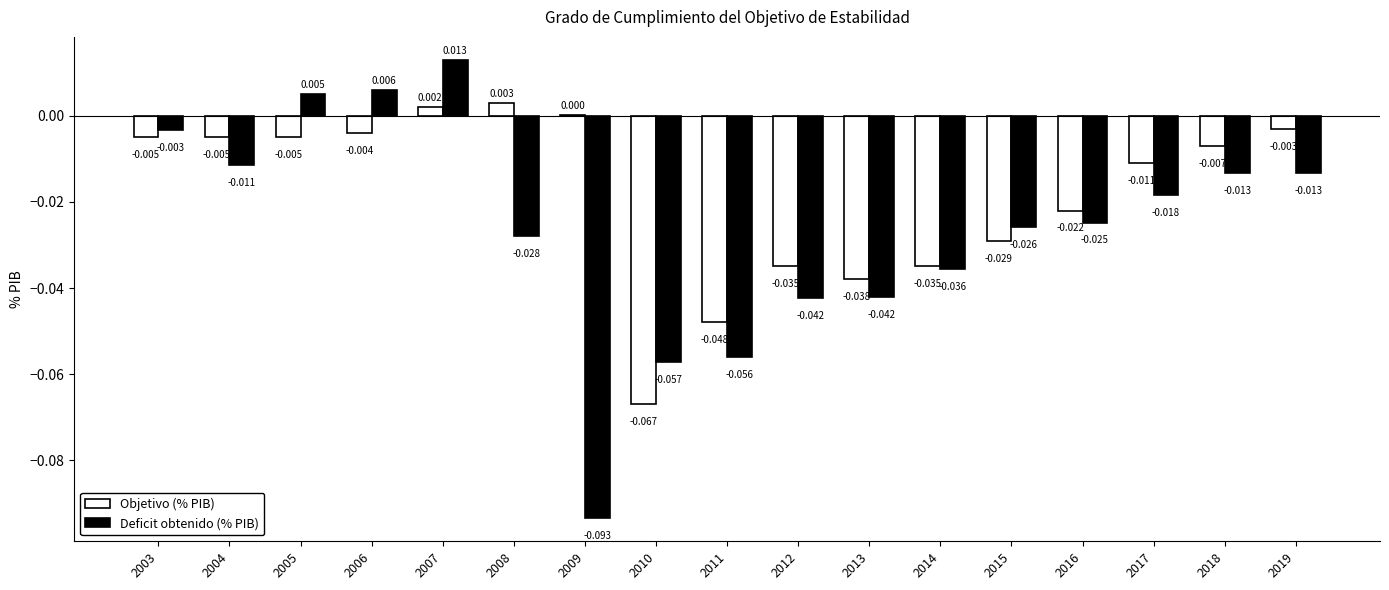

Which series has the largest total across all categories?

Objetivo (% PIB)